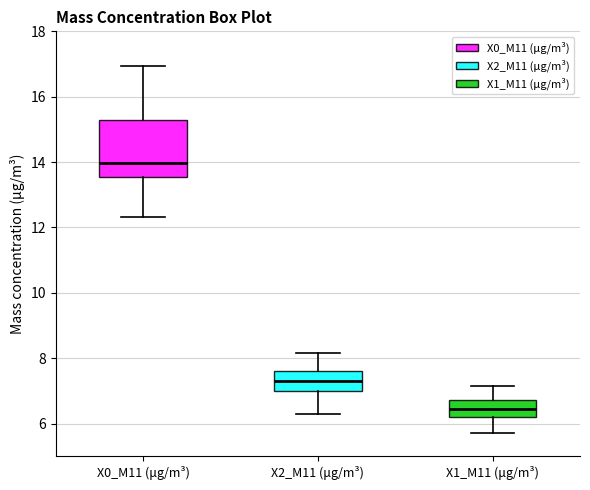

Reading left to right, transcribe this box plot: for each box, give where its median line is, the range the box spans, and where its two whiskers end, as read against the y-axis. The values are not printed on the chart, so give them approximately, as read against the axis.

X0_M11 (μg/m³): median 14.0, box 13.6 to 15.2, whiskers 12.4 to 17.0
X2_M11 (μg/m³): median 7.4, box 7.0 to 7.6, whiskers 6.2 to 8.2
X1_M11 (μg/m³): median 6.4, box 6.2 to 6.8, whiskers 5.8 to 7.2